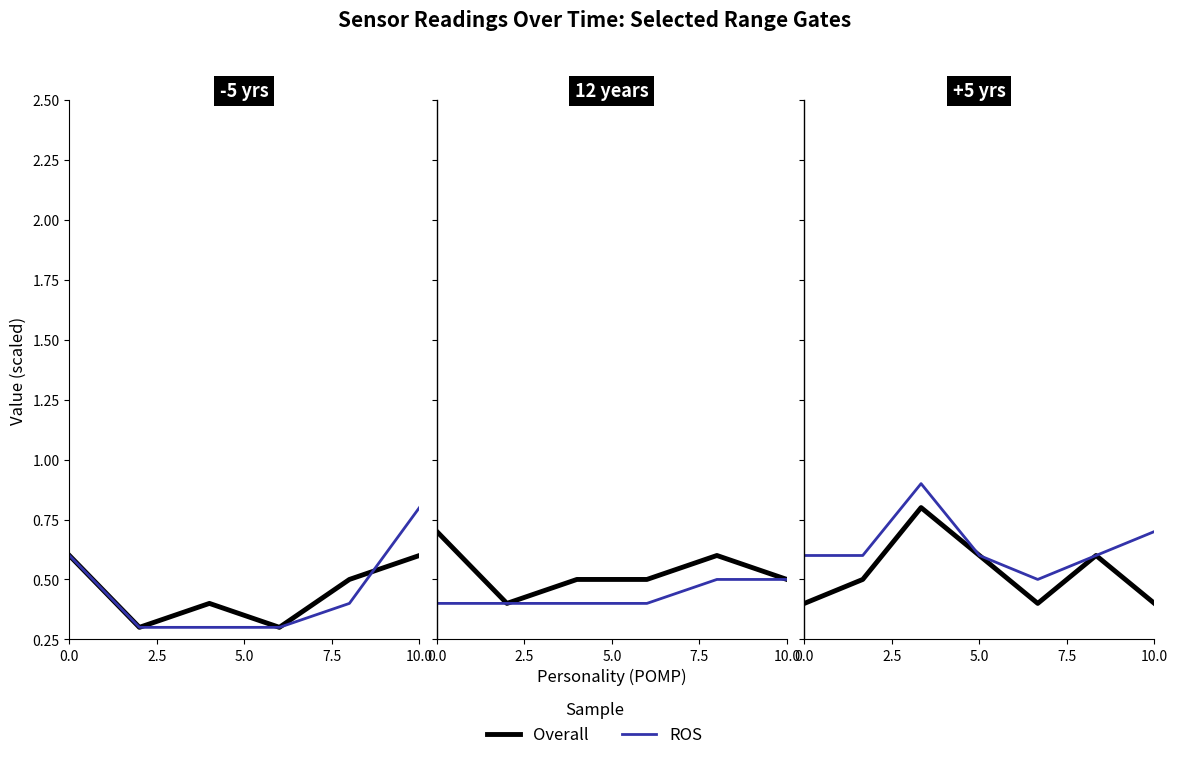

How many lines are shown in the chart?

2